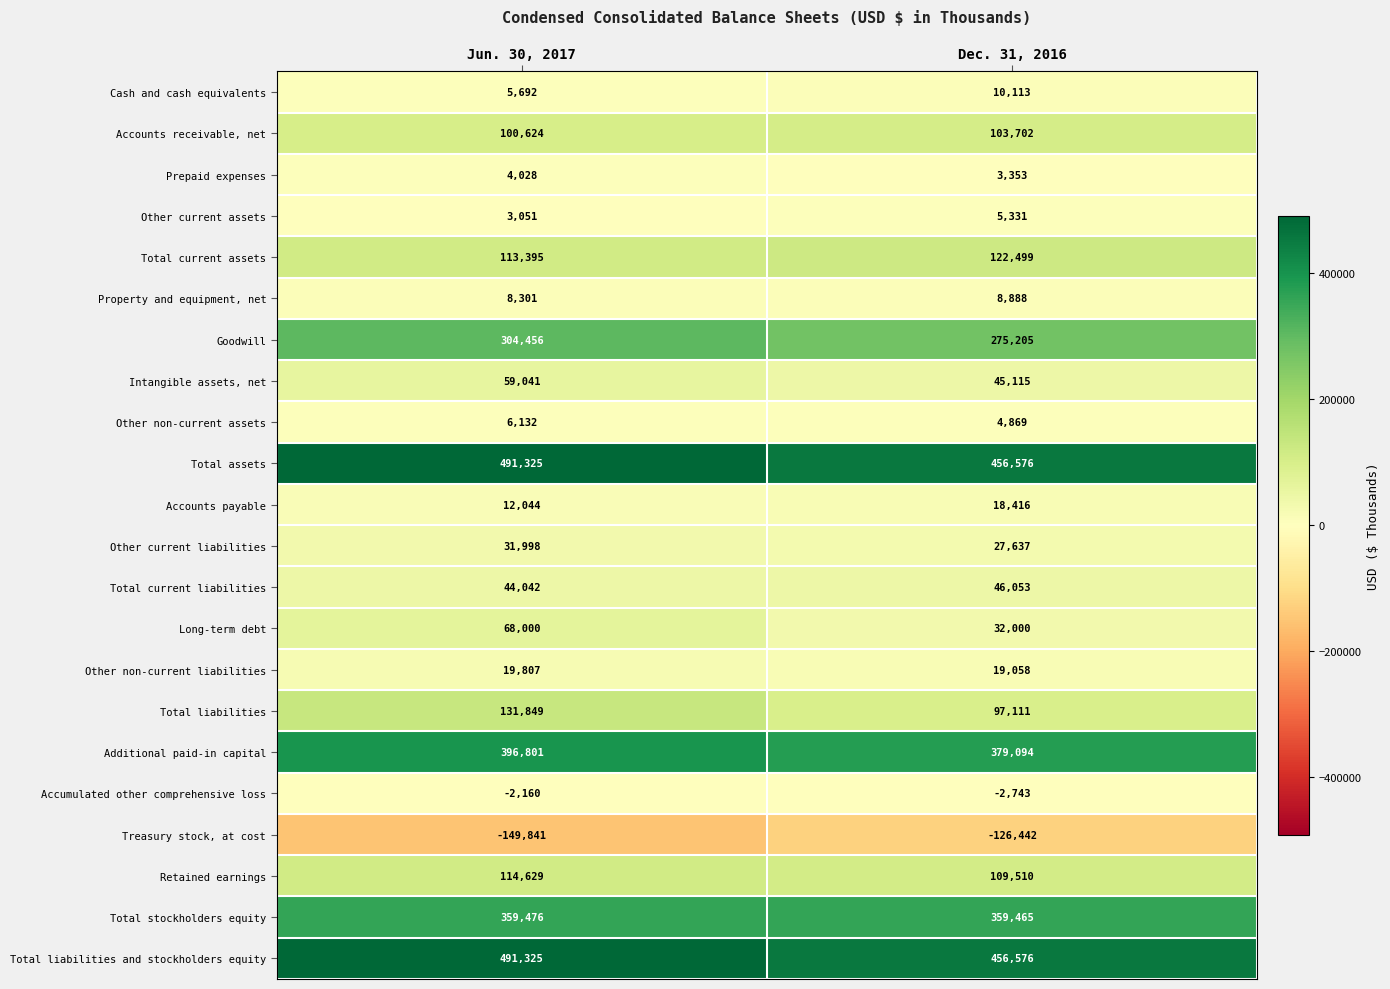

Read the Long-term debt value at Dec. 31, 2016, to the nearest 50.

32000